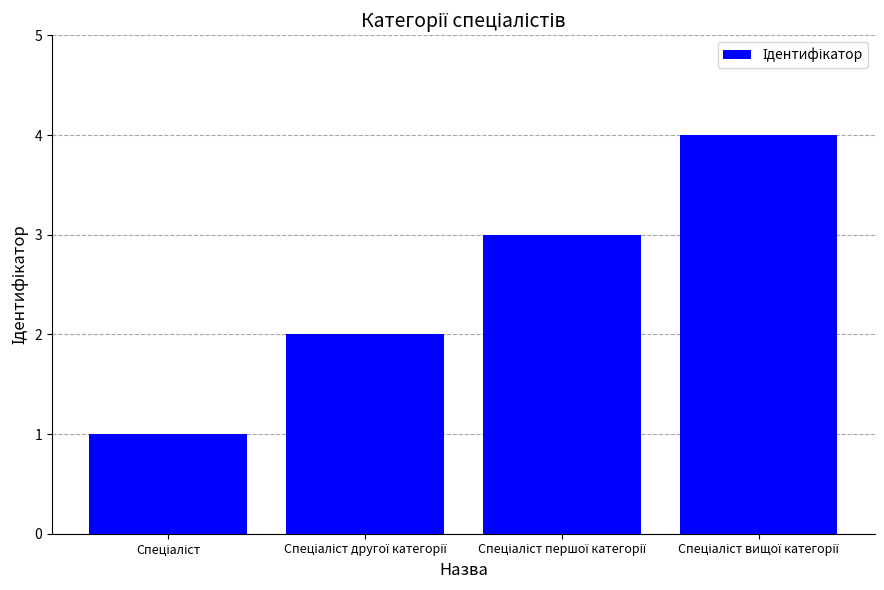

What is the maximum value shown in the chart?

4